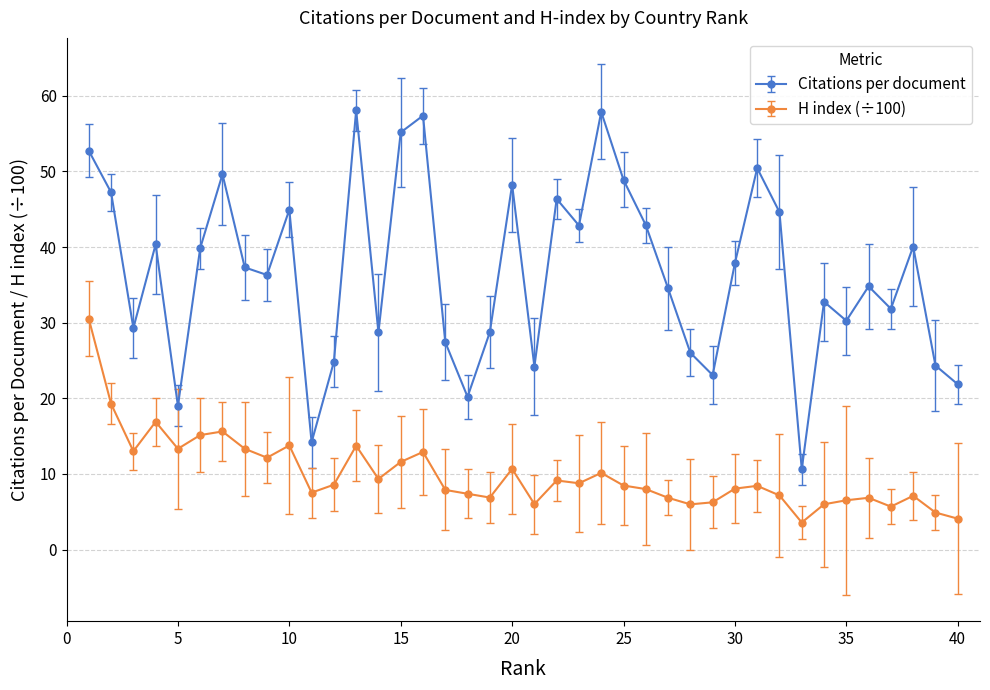

What is the difference between the second highest and minimum values in the H index (÷100) series?

15.7